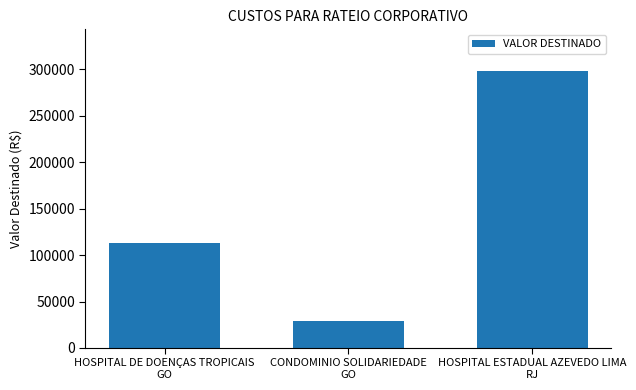

Rank the categories by value from lowest to highest.

CONDOMINIO SOLIDARIEDADE
GO, HOSPITAL DE DOENÇAS TROPICAIS
GO, HOSPITAL ESTADUAL AZEVEDO LIMA
RJ